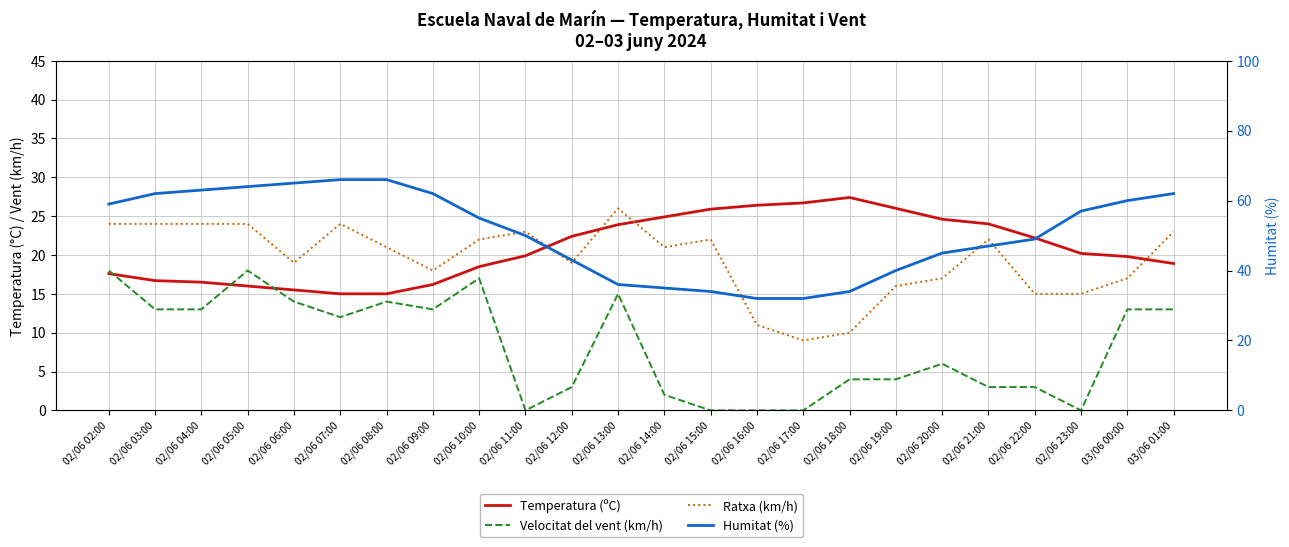

Is the value of Humitat (%) at 02/06 07:00 greater than the value of Velocitat del vent (km/h) at 02/06 16:00?

Yes